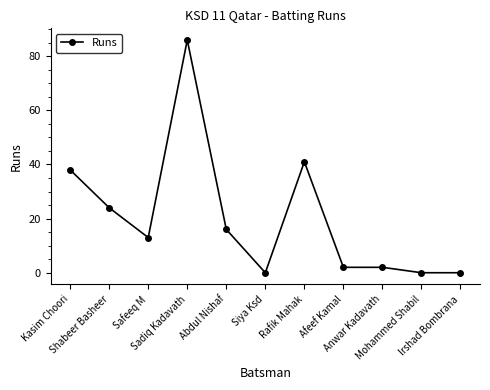

What is the greatest value displayed?

86